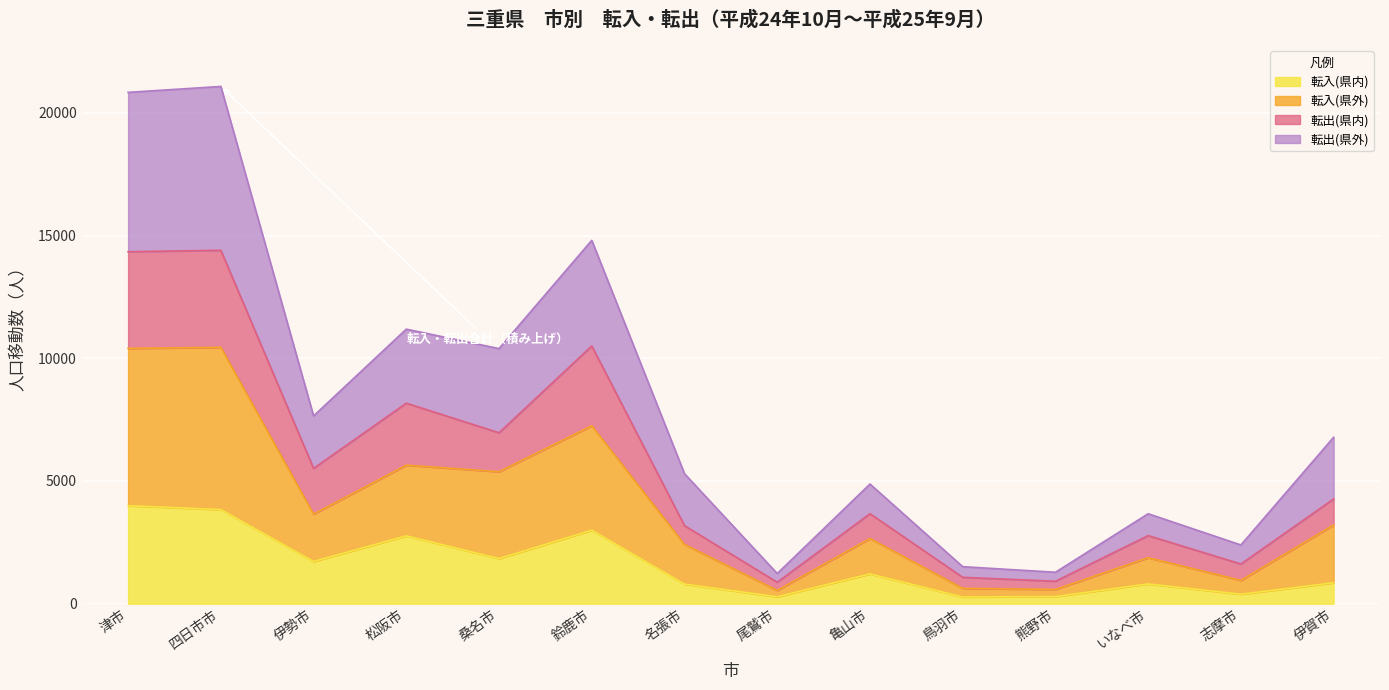

In 転入(県外), how many points are higher than both neighbors (excluding endpoints)?

5